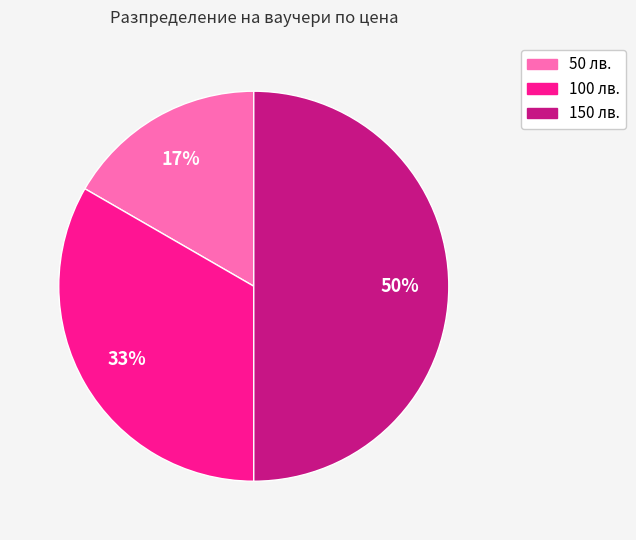

To the nearest percent, what is the average slice percentage?

33%